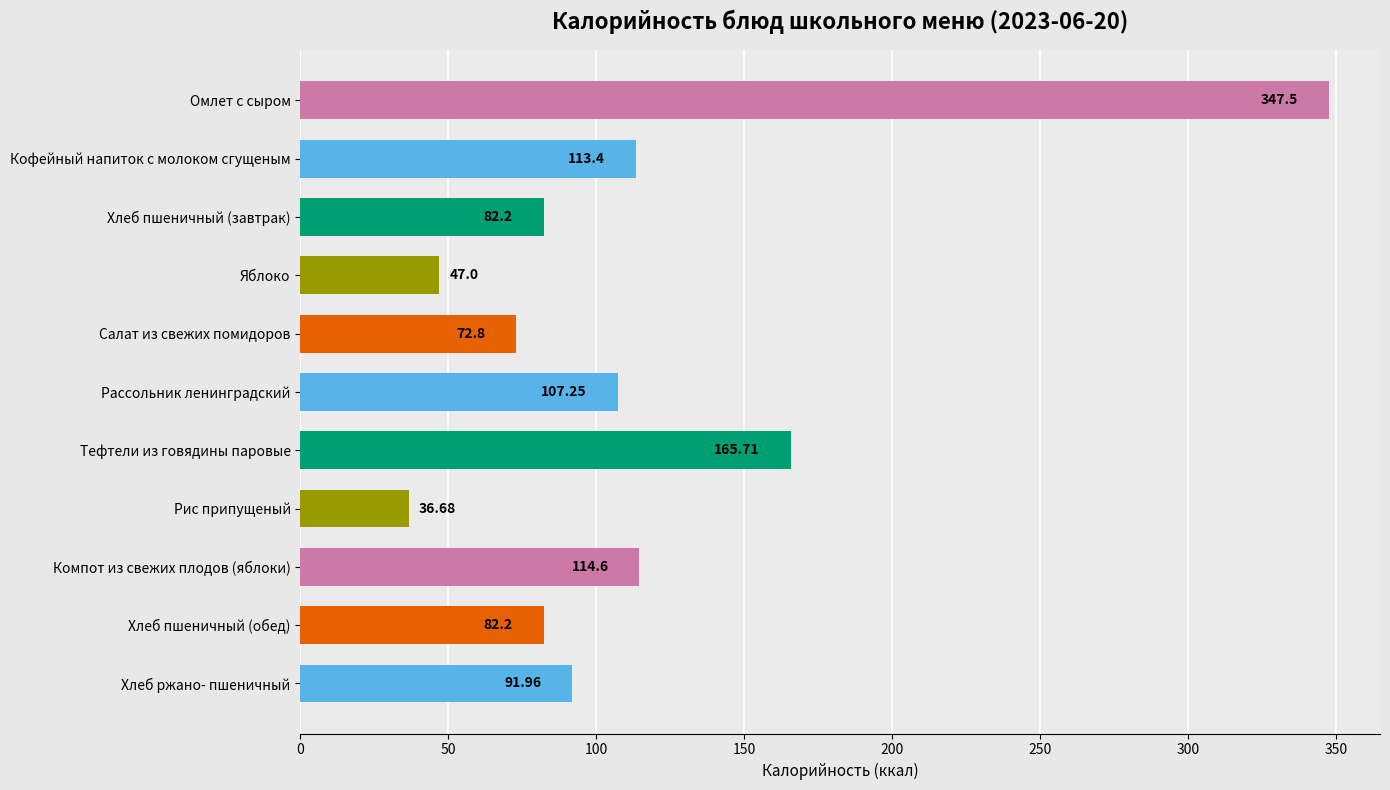

What is the label of the 8th bar from the bottom?

Яблоко